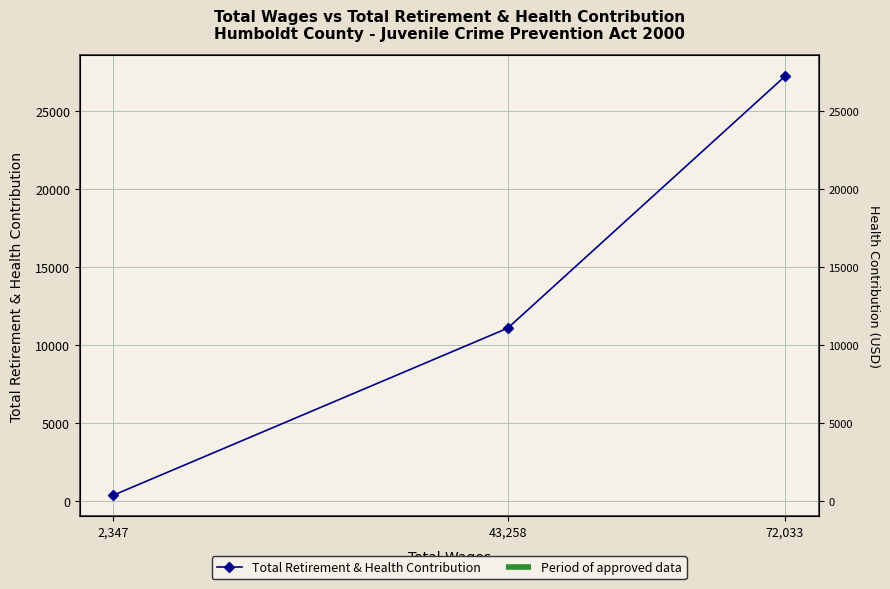

What is the smallest value displayed?

372